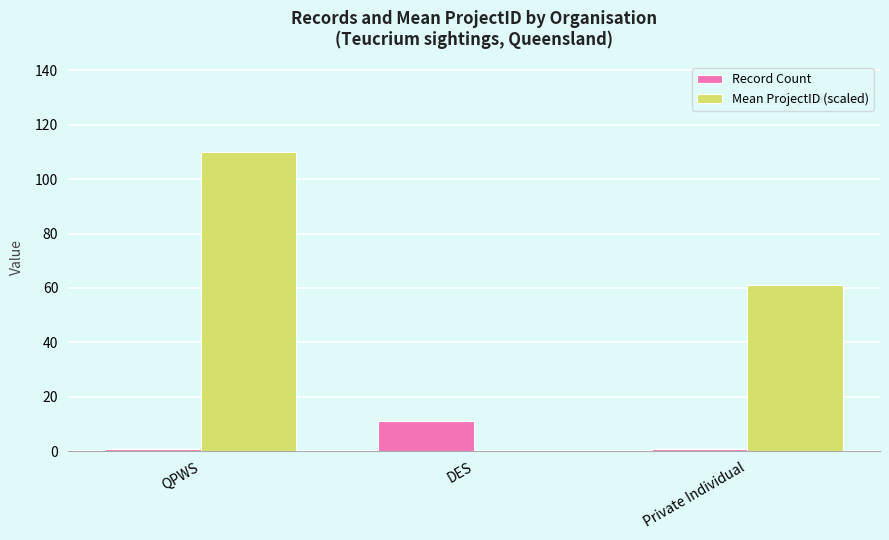

What is the total value across all series at Private Individual?

62.2